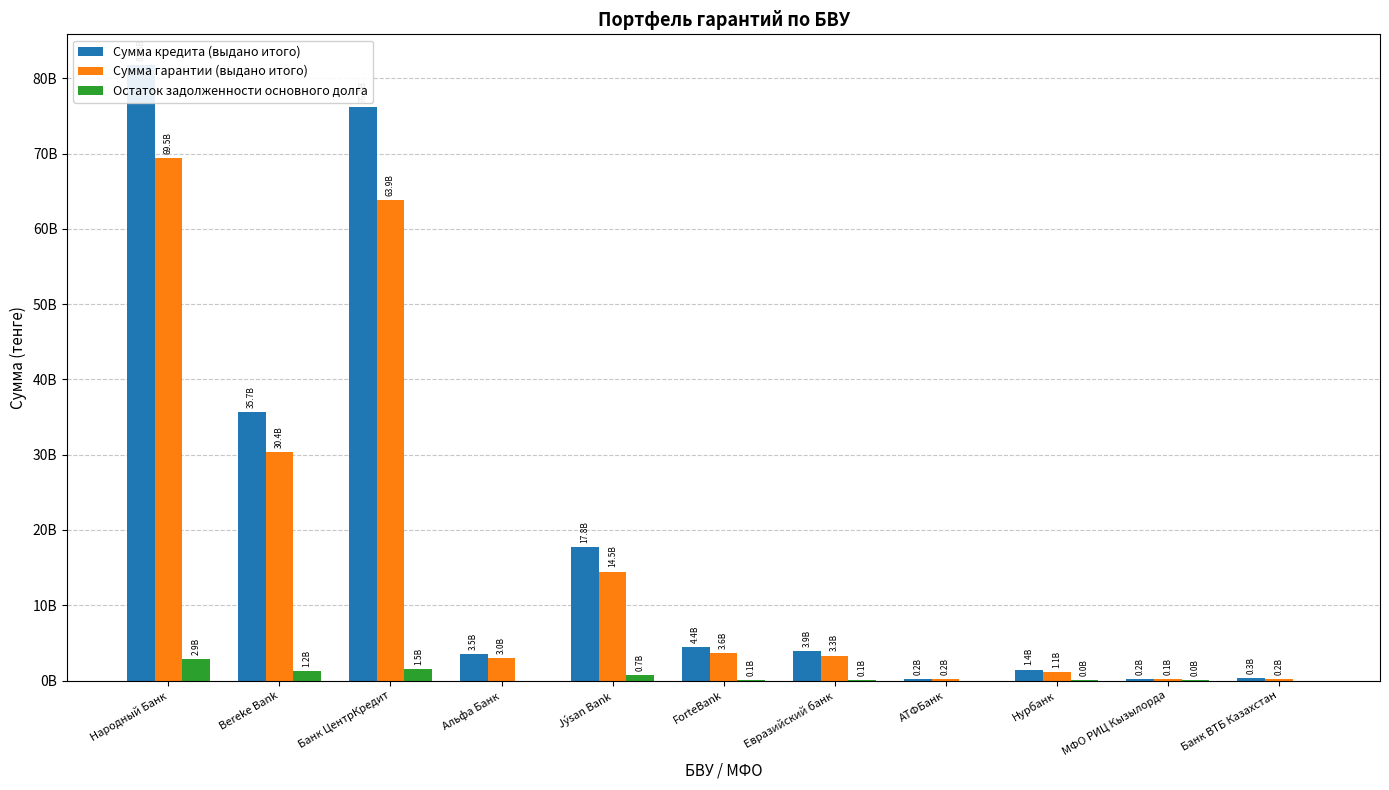

What is the value of the Сумма кредита (выдано итого) bar at the 3rd from the left?

76142802741.0